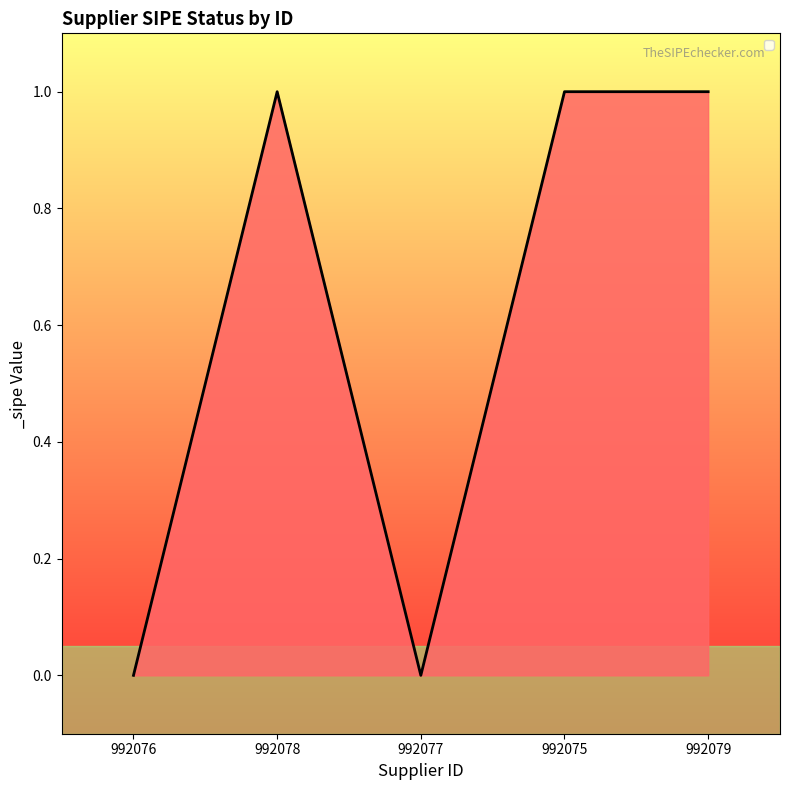

How many values are below 1?

2